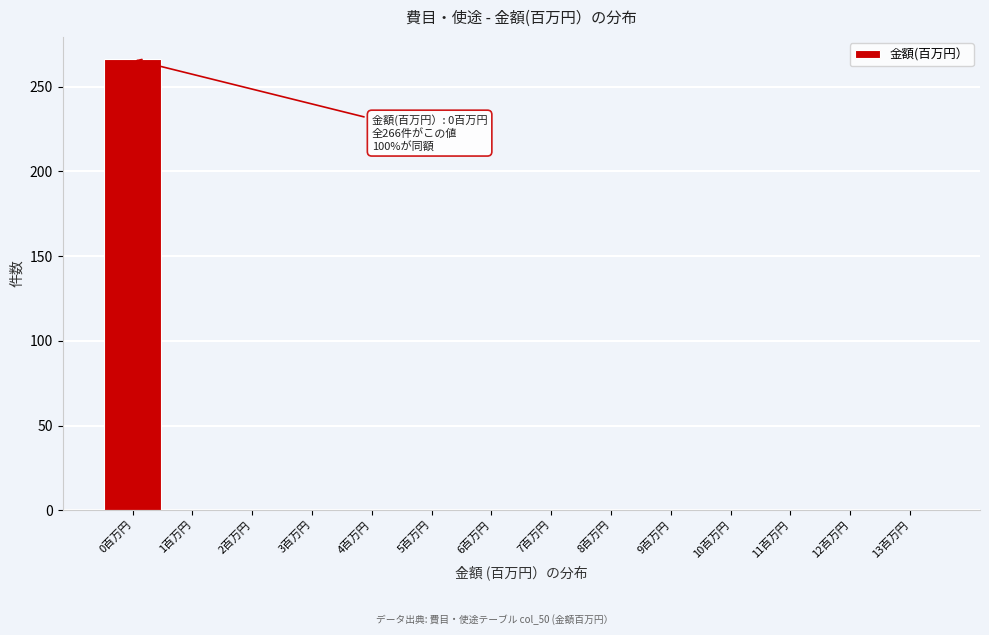

Reading right to left, what are all the values shown in this chart?

13百万円=0	12百万円=0	11百万円=0	10百万円=0	9百万円=0	8百万円=0	7百万円=0	6百万円=0	5百万円=0	4百万円=0	3百万円=0	2百万円=0	1百万円=0	0百万円=266